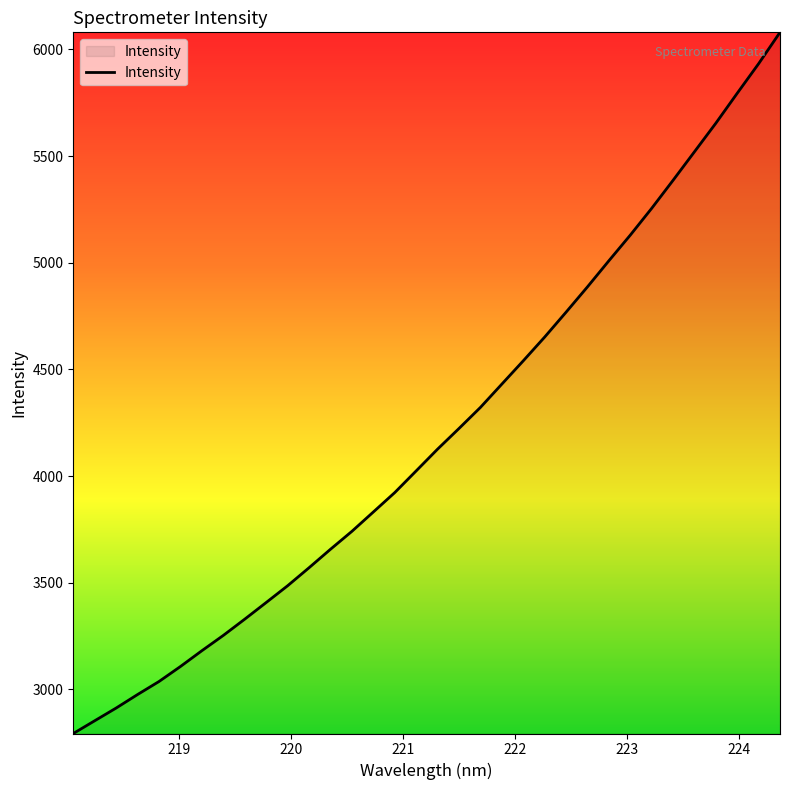

What is the minimum value shown in the chart?

2793.2